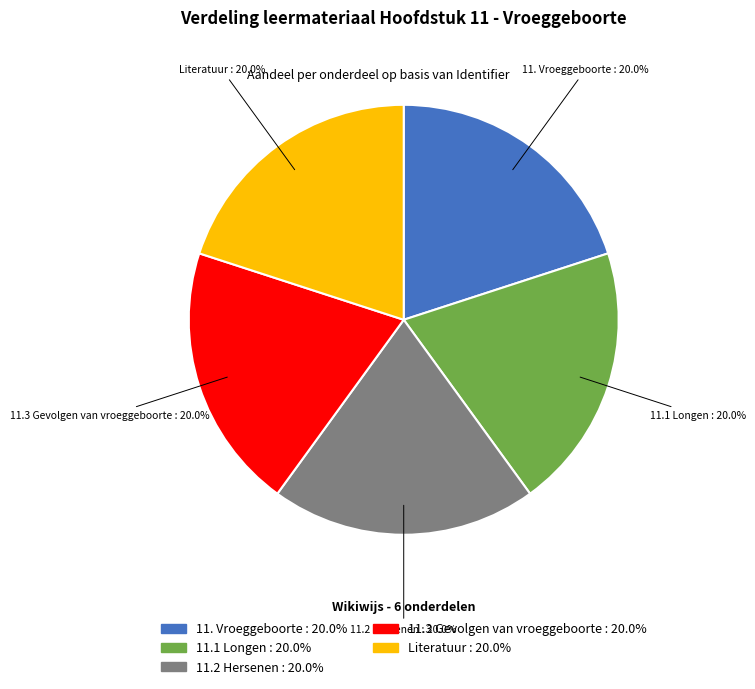

What is the ratio of the value at 11.2 Hersenen to the value at Literatuur?

1.0